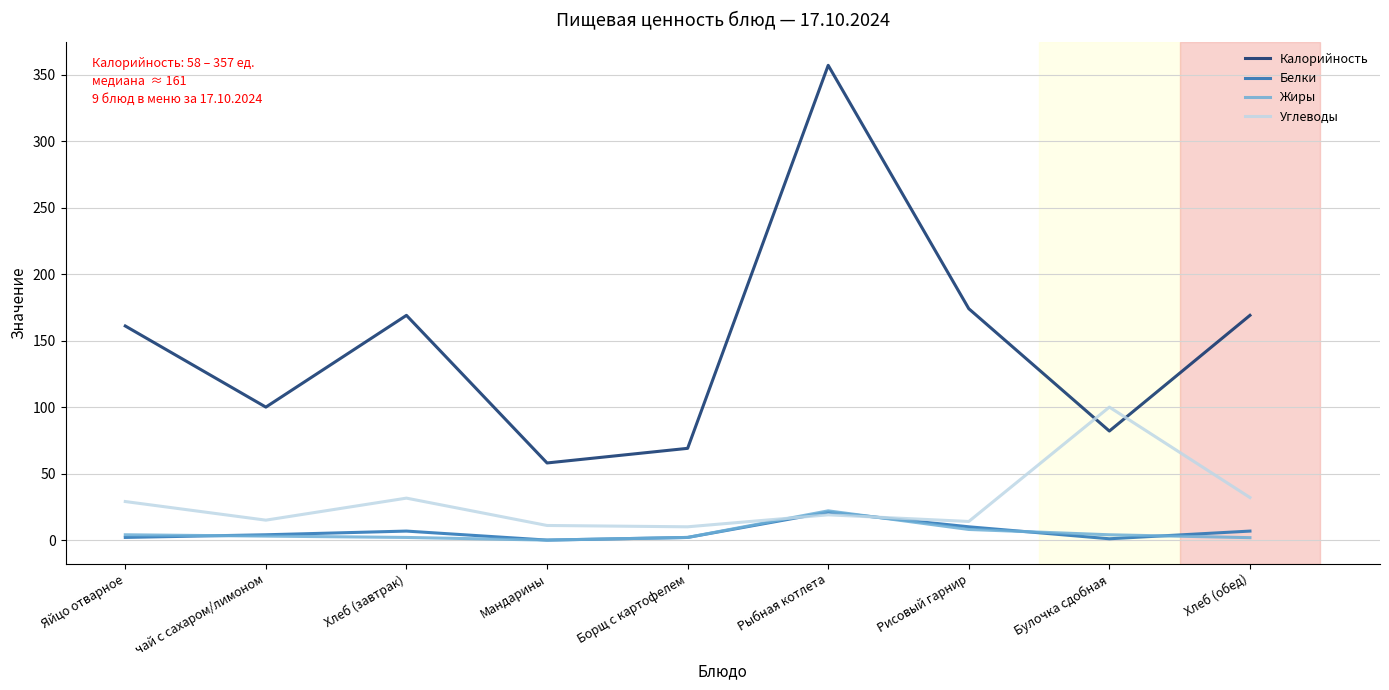

What is the approximate value of Калорийность at Мандарины?

58.0